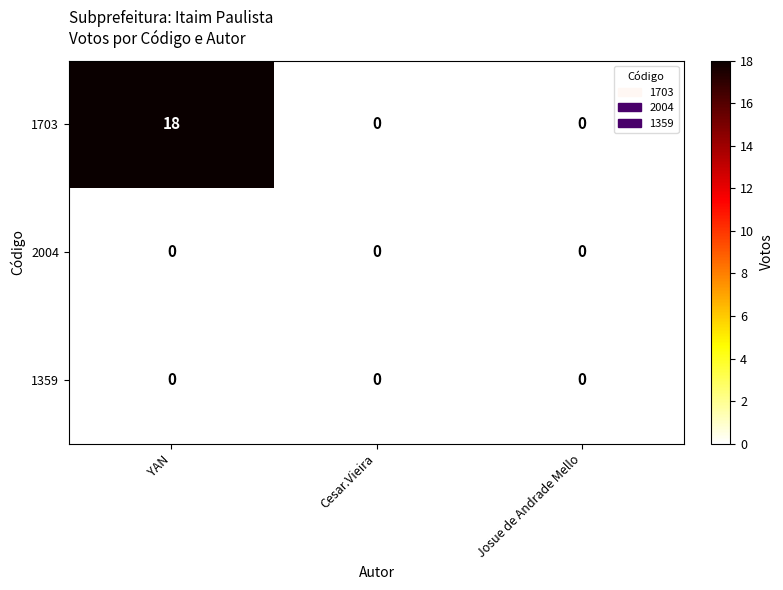

What is the maximum value shown in the chart?

18